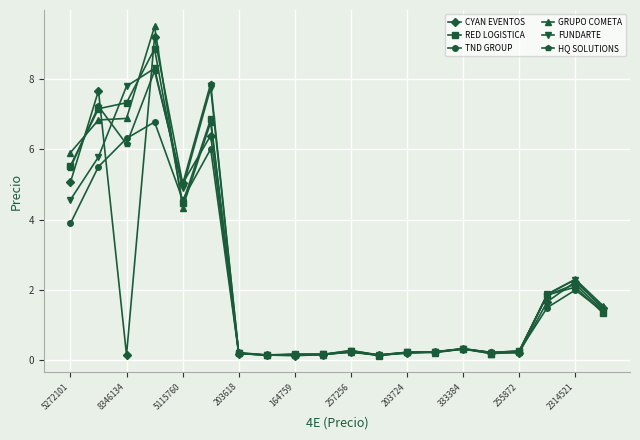

What is the greatest value displayed?

9.5